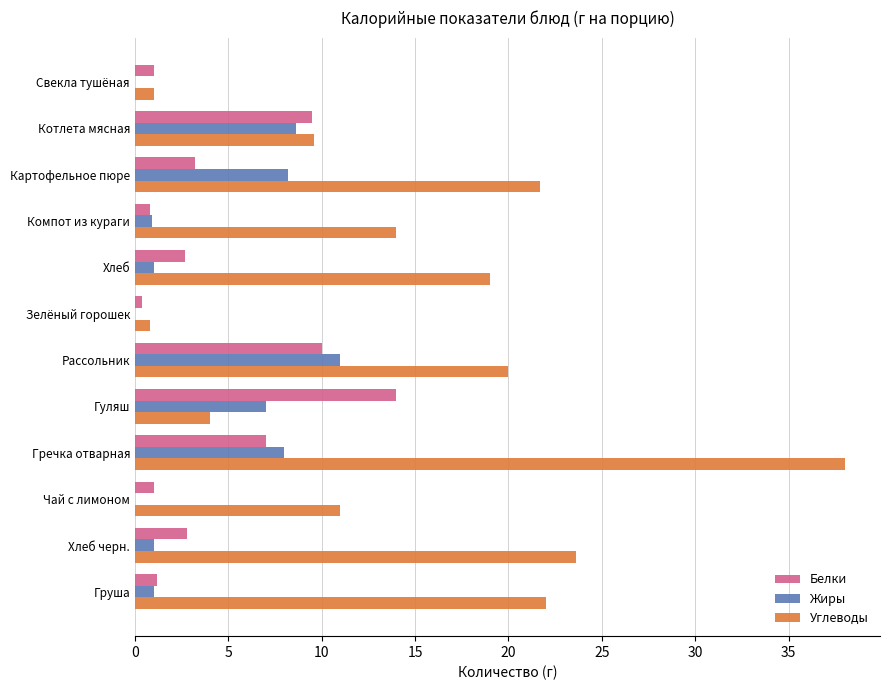

Which label corresponds to the largest value in the chart?

Гречка отварная